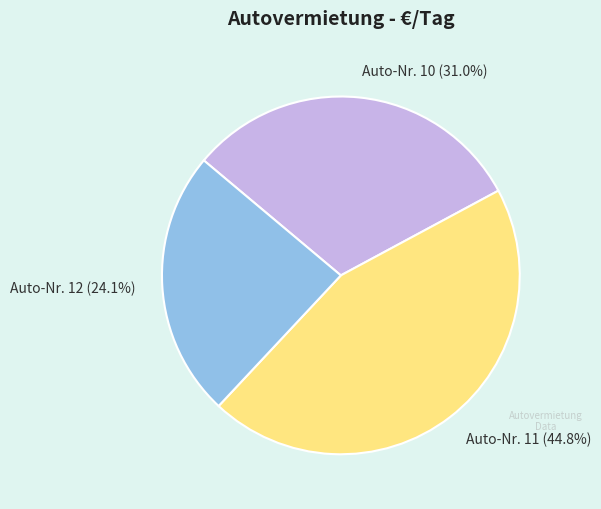

Approximately how many times larger is the value at Auto-Nr. 12 compared to Auto-Nr. 10?

0.8